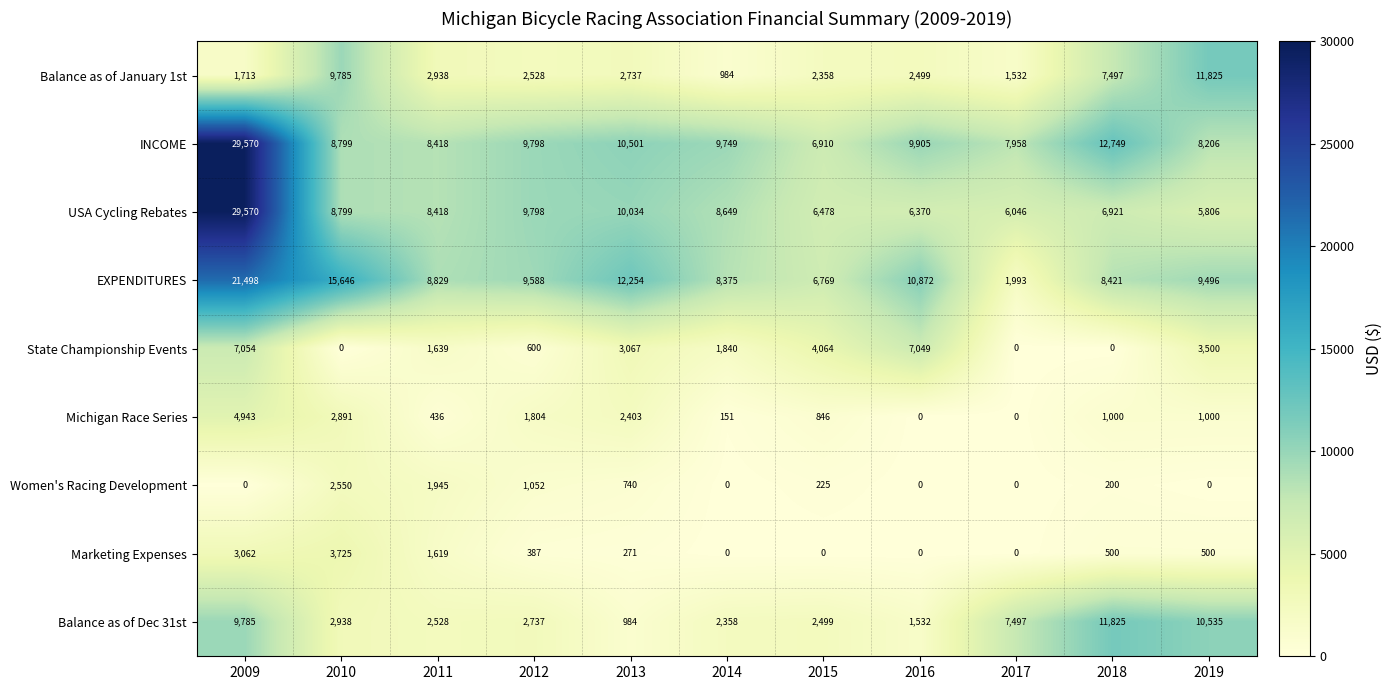

Which series has the widest spread of values?

USA Cycling Rebates